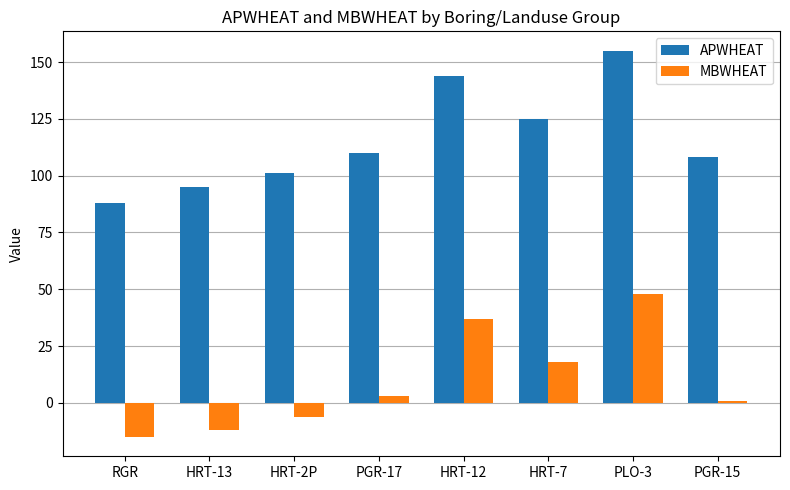

How many bars are there in total?

16